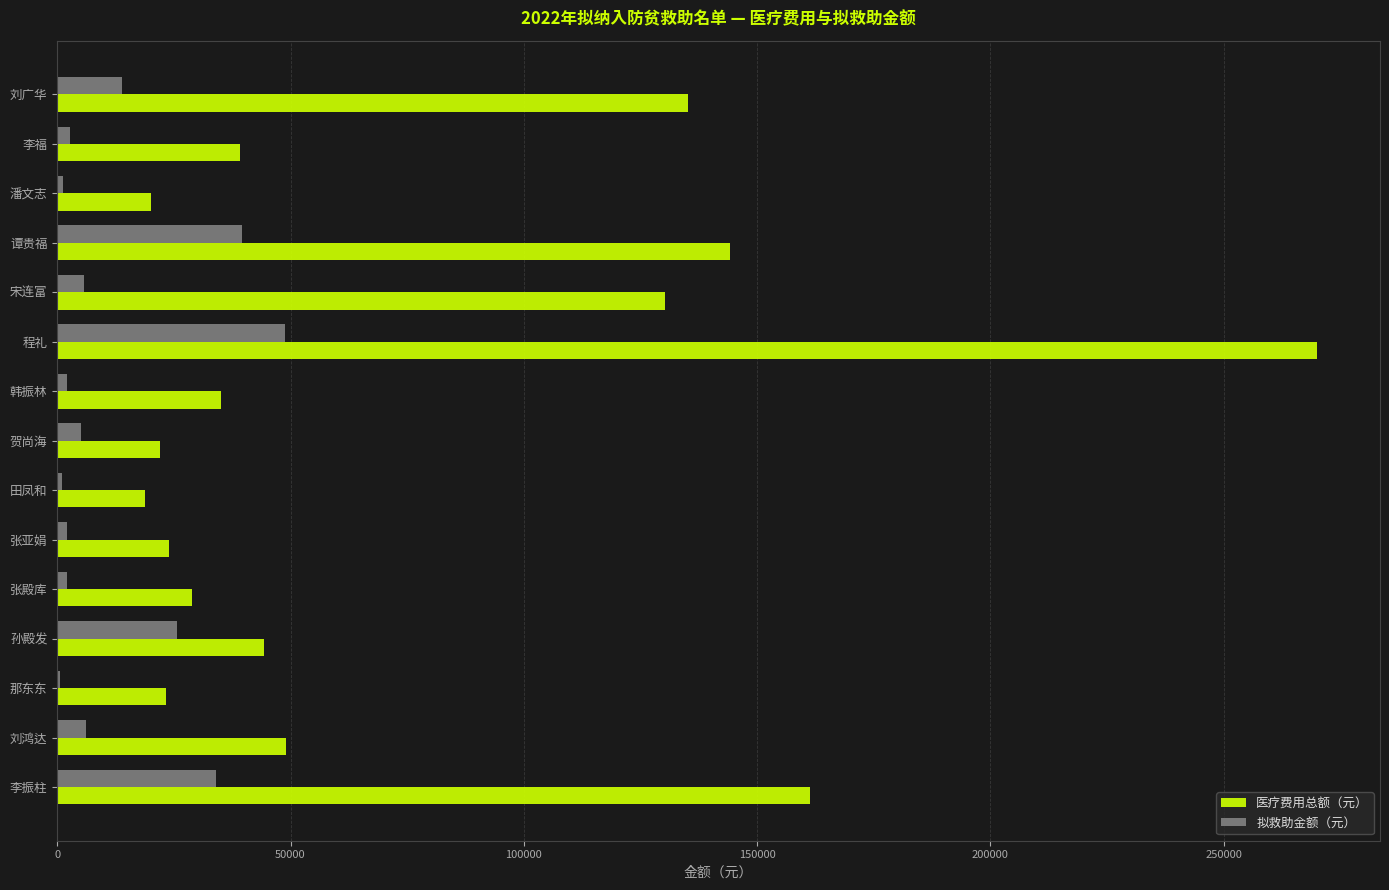

What is the highest value of the 拟救助金额（元） series?

48905.7